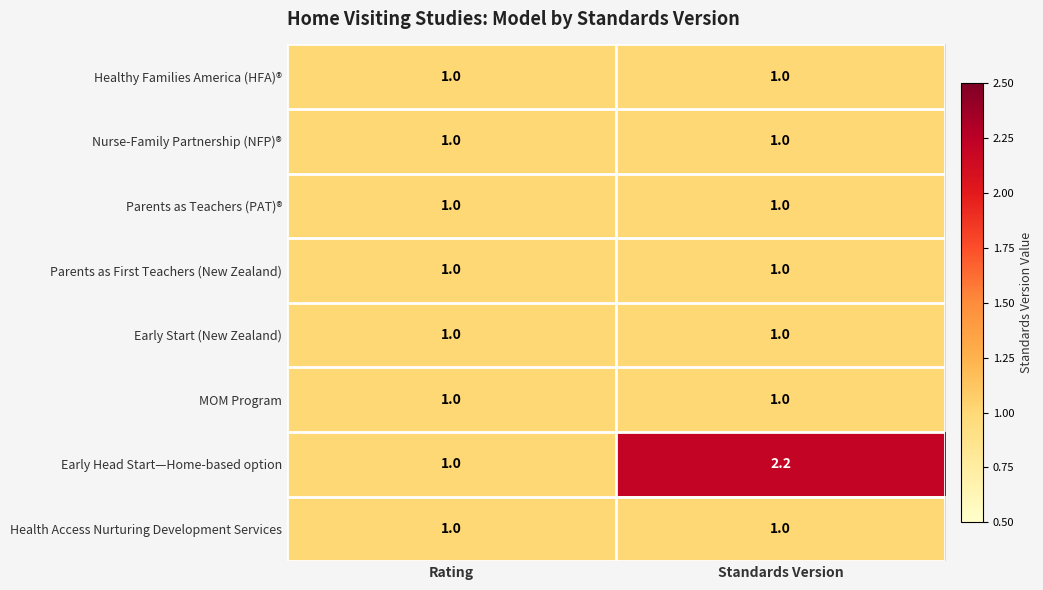

Reading left to right, extract all data points from this chart.

Healthy Families America (HFA)®: 1.0	1.0
Nurse-Family Partnership (NFP)®: 1.0	1.0
Parents as Teachers (PAT)®: 1.0	1.0
Parents as First Teachers (New Zealand): 1.0	1.0
Early Start (New Zealand): 1.0	1.0
MOM Program: 1.0	1.0
Early Head Start—Home-based option: 1.0	2.2
Health Access Nurturing Development Services: 1.0	1.0